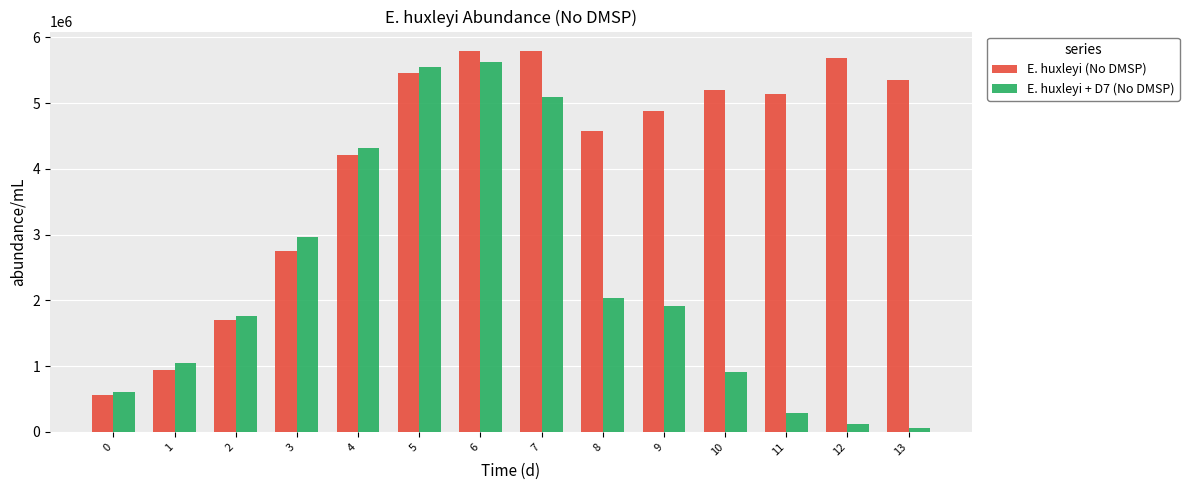

What is the average value of the E. huxleyi (No DMSP) series?

4144931.5